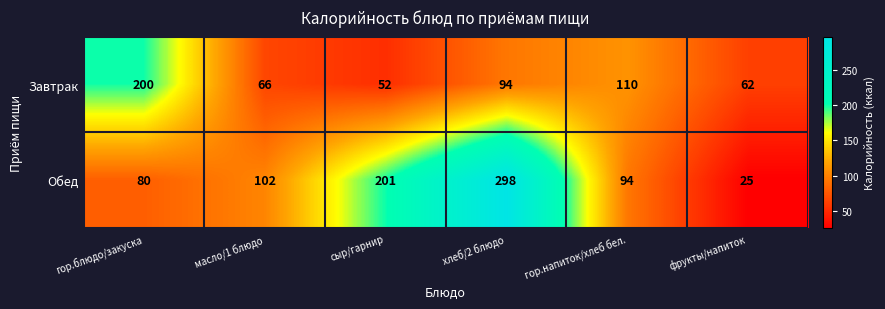

At how many categories does at least one series exceed 252?

1